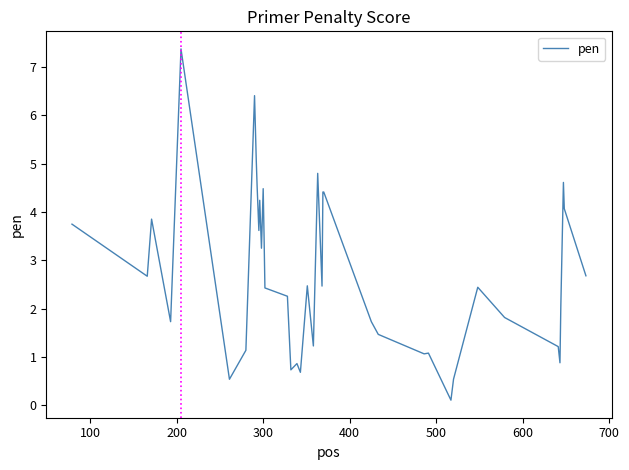

What is the difference between the maximum and second lowest values?

6.8